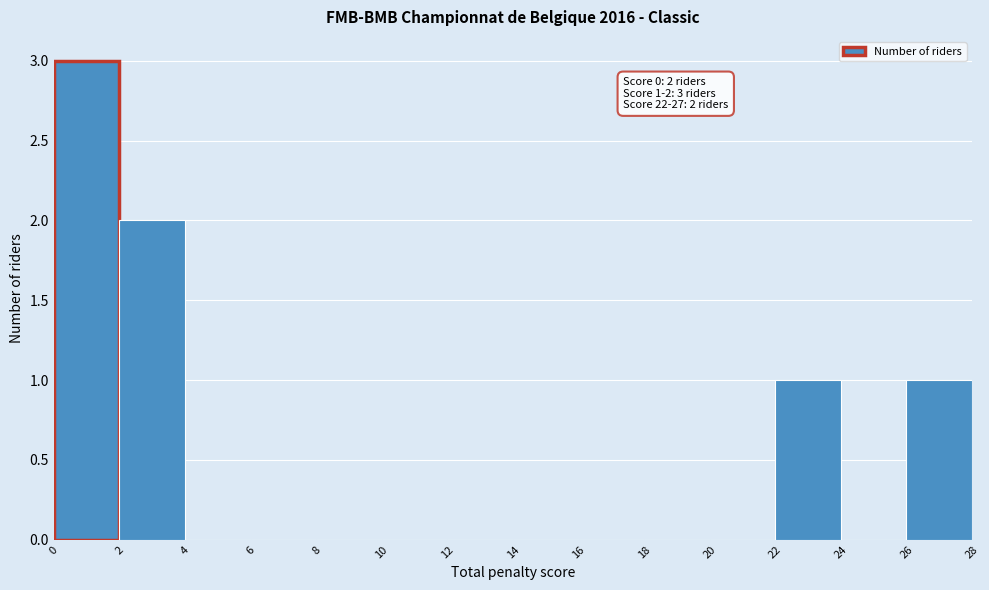

Over which range of the x-axis is the bar tallest?

0 to 2